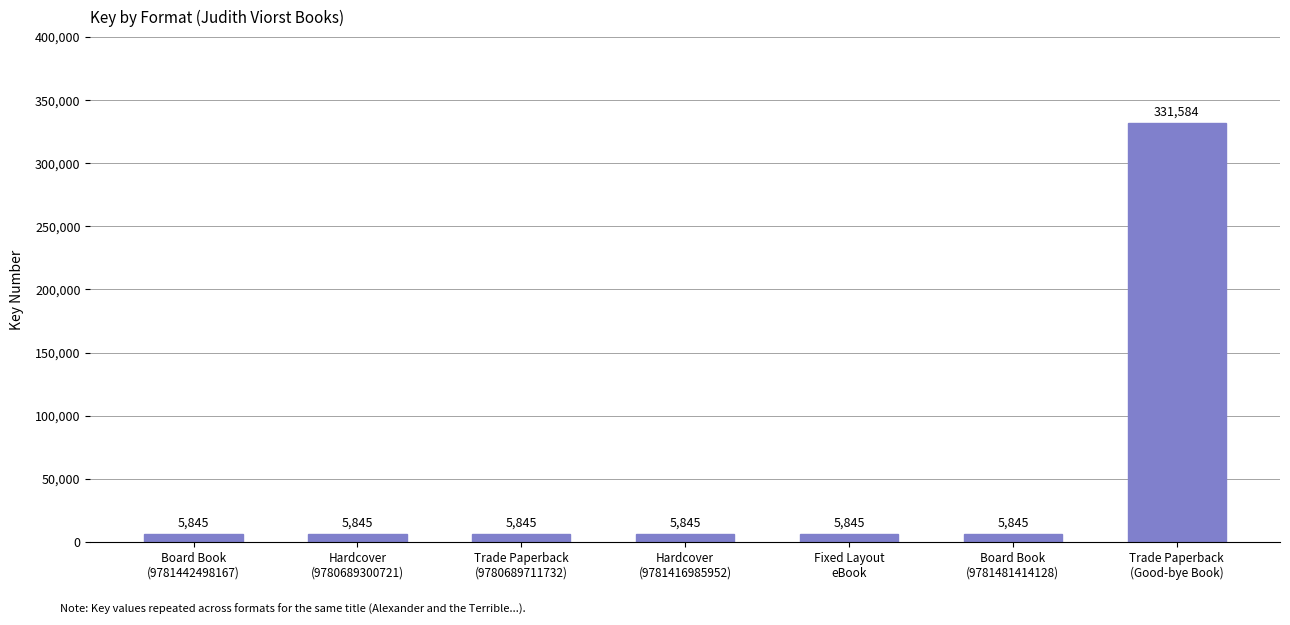

True or false: the data shows 5845 at Hardcover
(9781416985952).

True